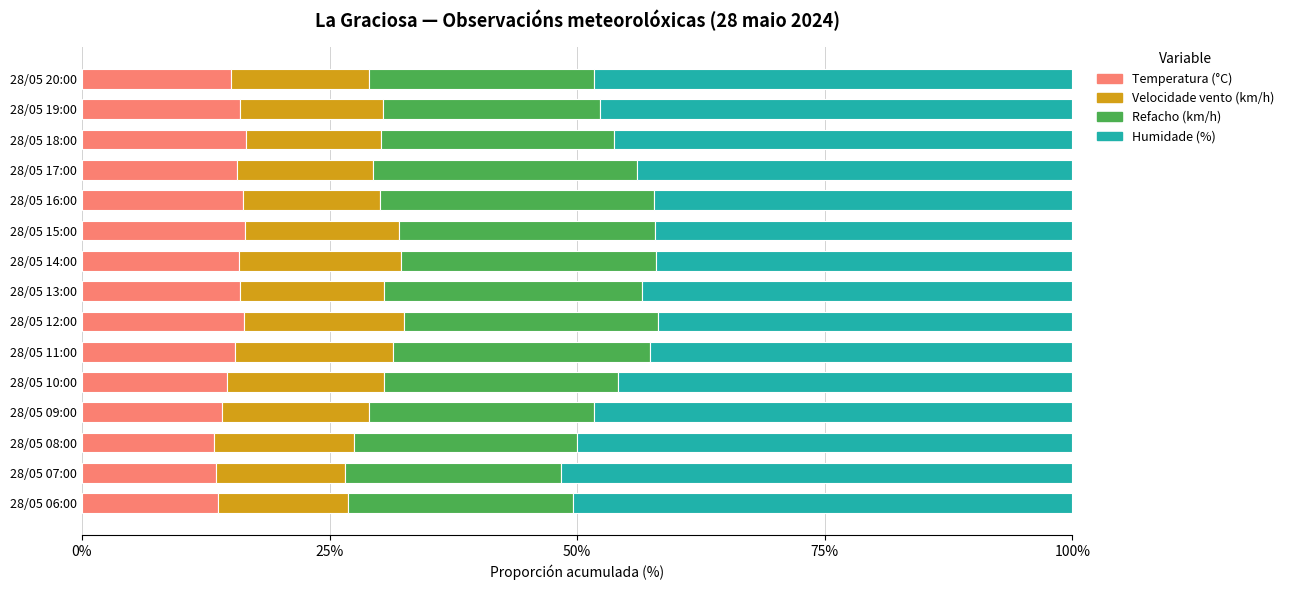

What is the difference between the second highest and second lowest values in the Temperatura (°C) series?

3.0